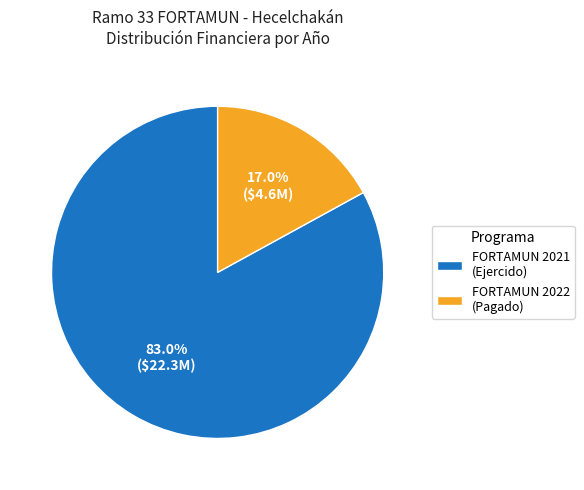

To the nearest percent, what is the average slice percentage?

50%